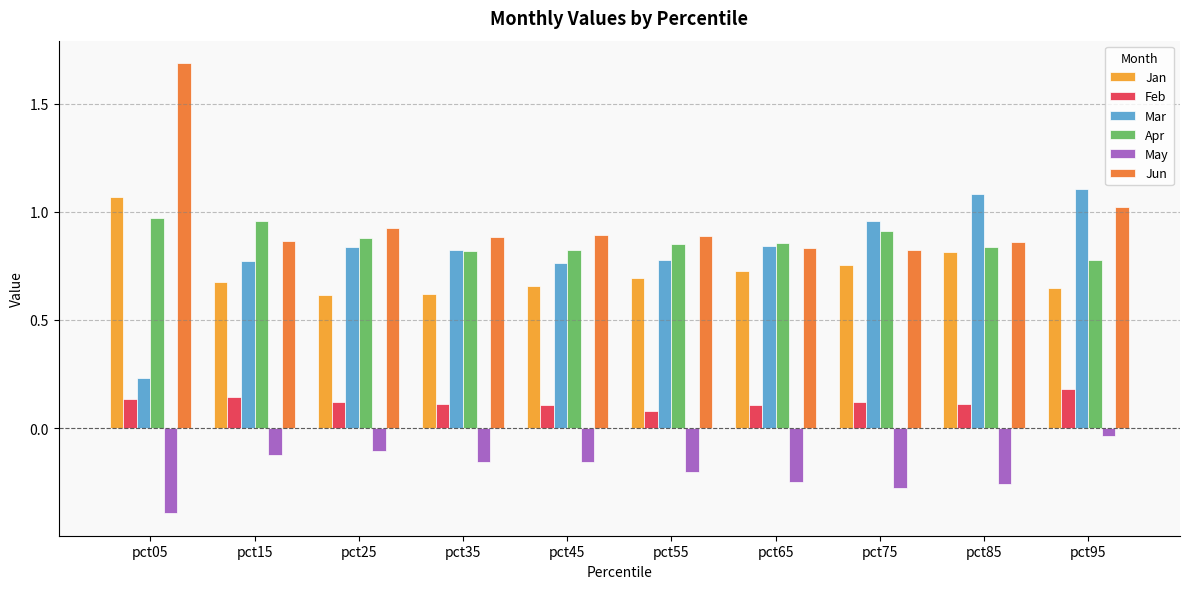

What is the minimum value shown in the chart?

-0.4